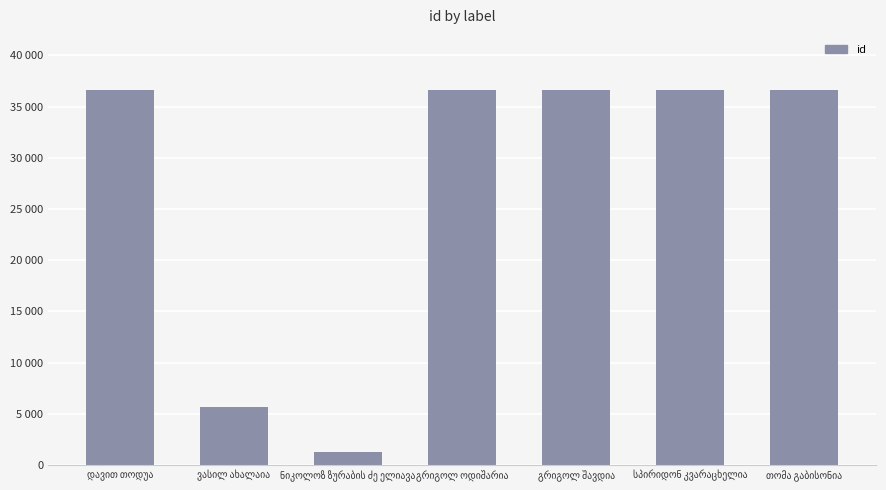

Where is the data nearest to the value 18970?

ვასილ ახალაია